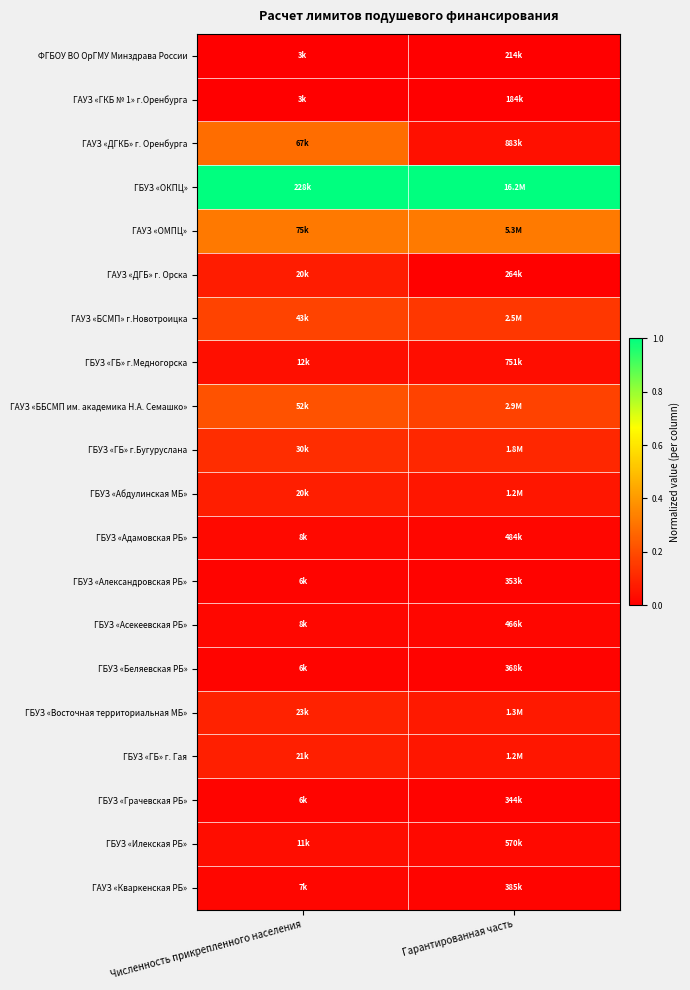

What is the spread (max minus min) of values at Гарантированная часть?

1.0